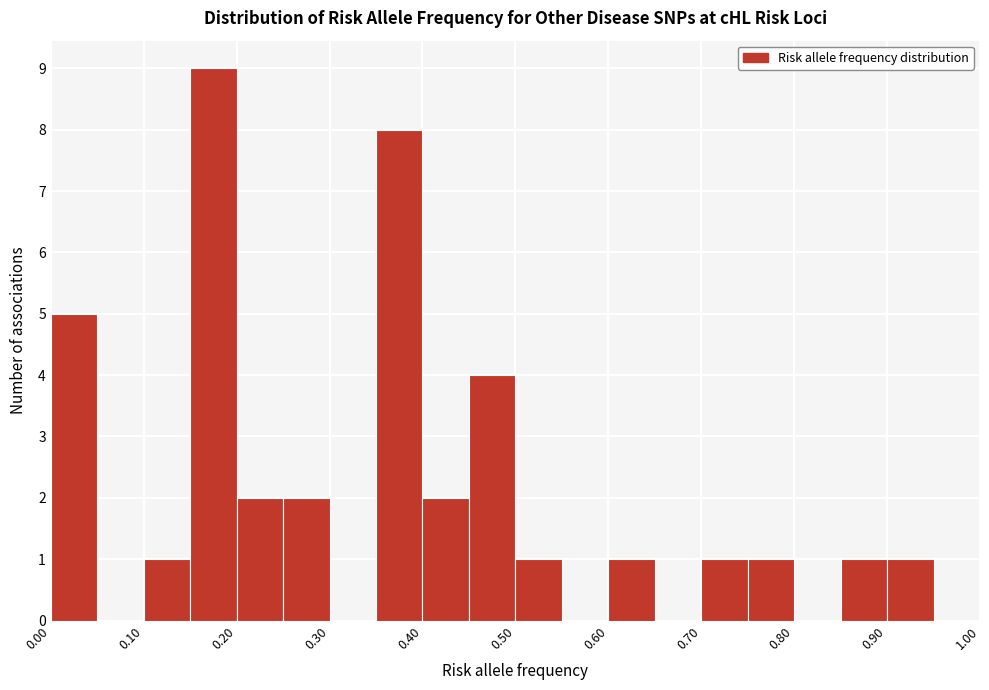

Reading left to right, list every bar in this chart as the range it spans on the x-axis followed by its height. The values are not printed on the chart, so give them approximately, as read against the axis.

0.00 to 0.05: 5
0.05 to 0.10: 0
0.10 to 0.15: 1
0.15 to 0.20: 9
0.20 to 0.25: 2
0.25 to 0.30: 2
0.30 to 0.35: 0
0.35 to 0.40: 8
0.40 to 0.45: 2
0.45 to 0.50: 4
0.50 to 0.55: 1
0.55 to 0.60: 0
0.60 to 0.65: 1
0.65 to 0.70: 0
0.70 to 0.75: 1
0.75 to 0.80: 1
0.80 to 0.85: 0
0.85 to 0.90: 1
0.90 to 0.95: 1
0.95 to 1.00: 0